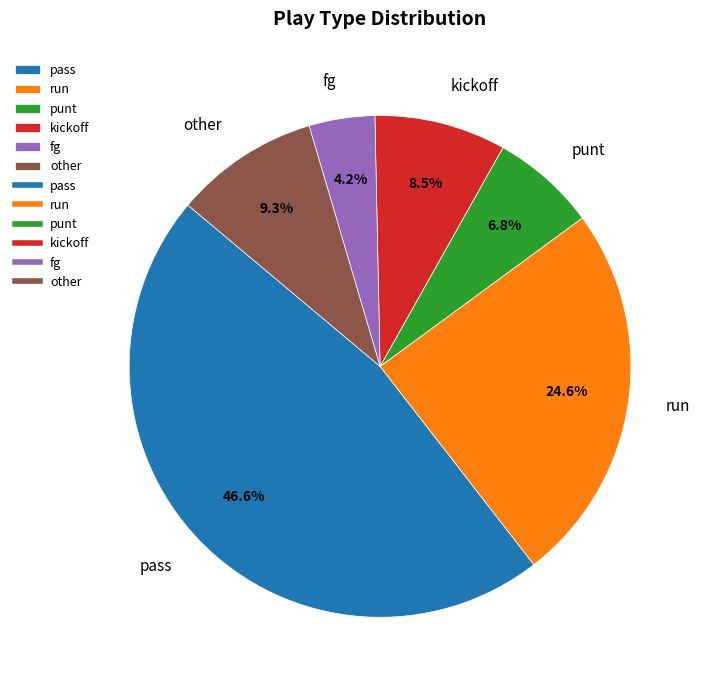

Which category has the biggest portion of the pie?

pass